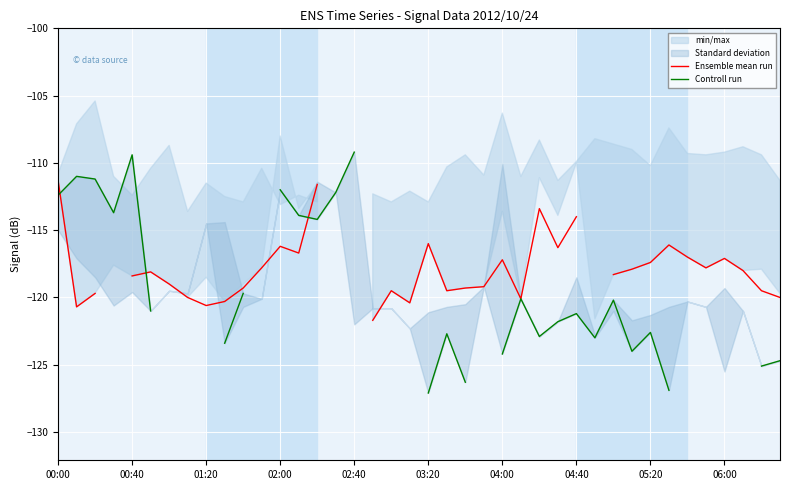

True or false: Controll run has more than 2 interior local peaks.

True